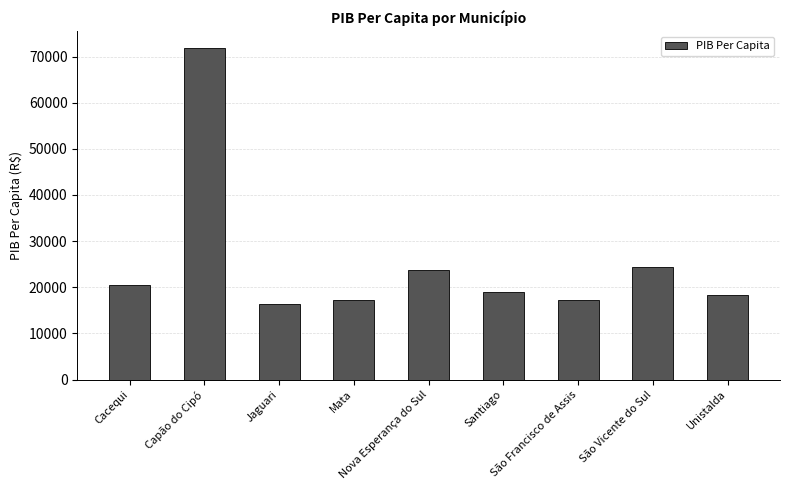

What is the ratio of the value at Capão do Cipó to the value at Mata?

4.2